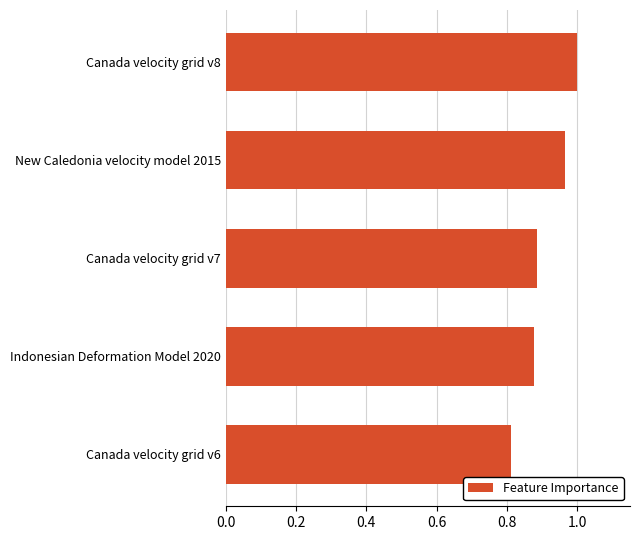

Are the bars horizontal?

Yes